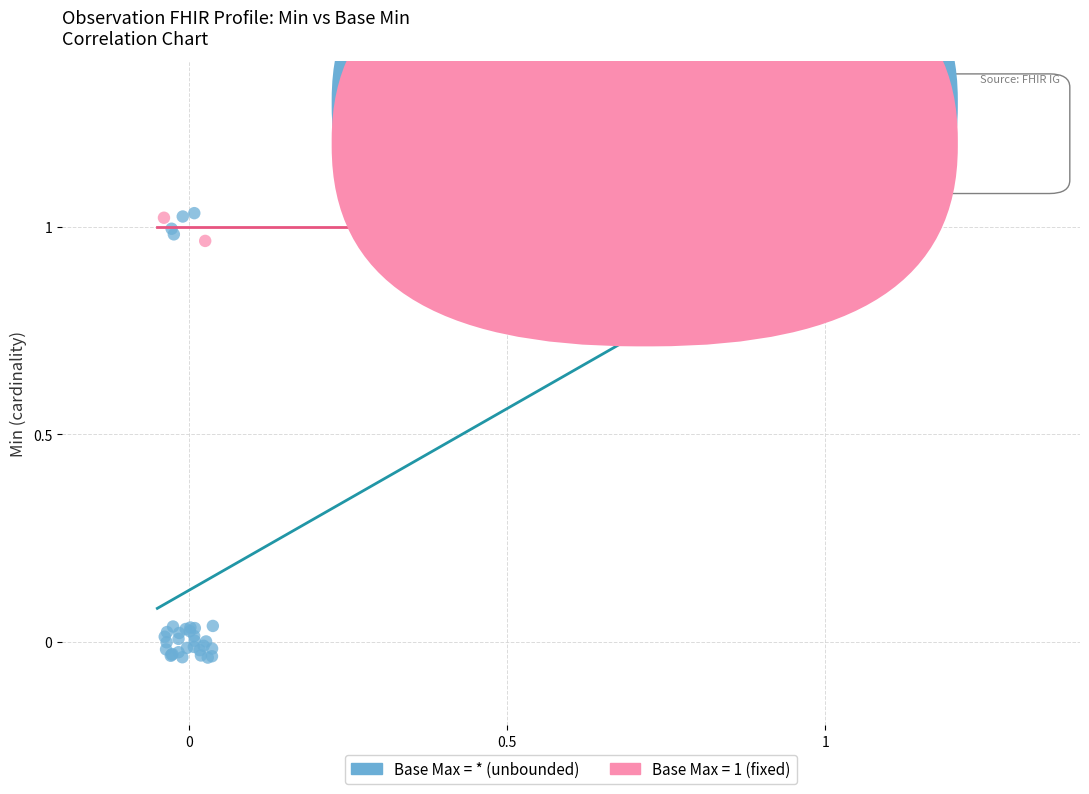

Which series has the widest spread of Y values?

Base Max = * (unbounded)